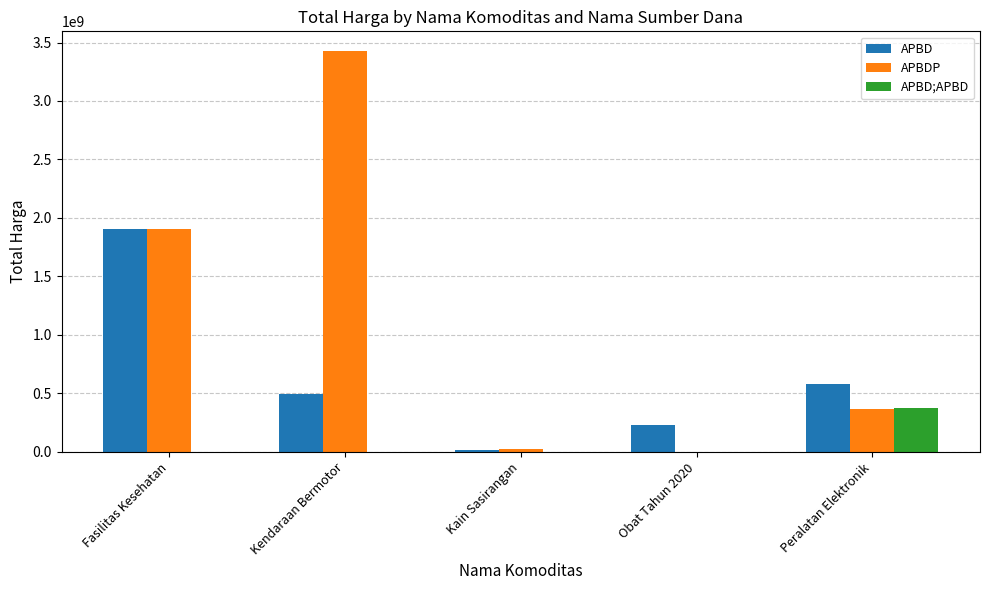

Where is APBDP nearest to the value 1712281000?

Fasilitas Kesehatan